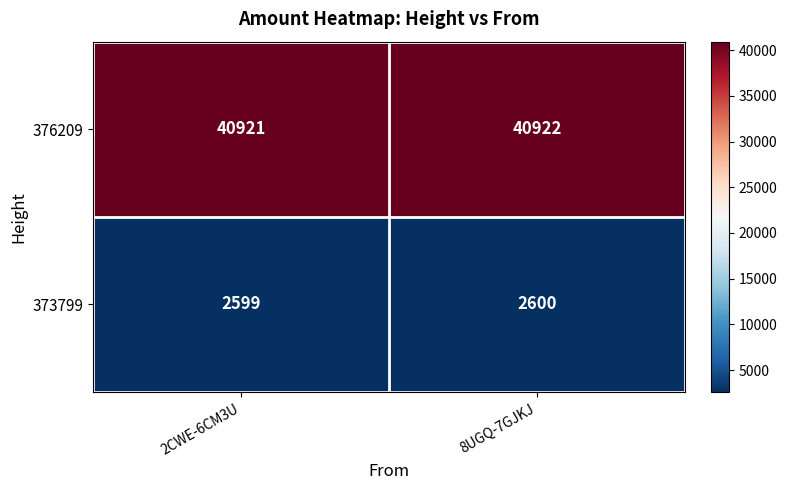

What is the minimum value for 376209?

40921